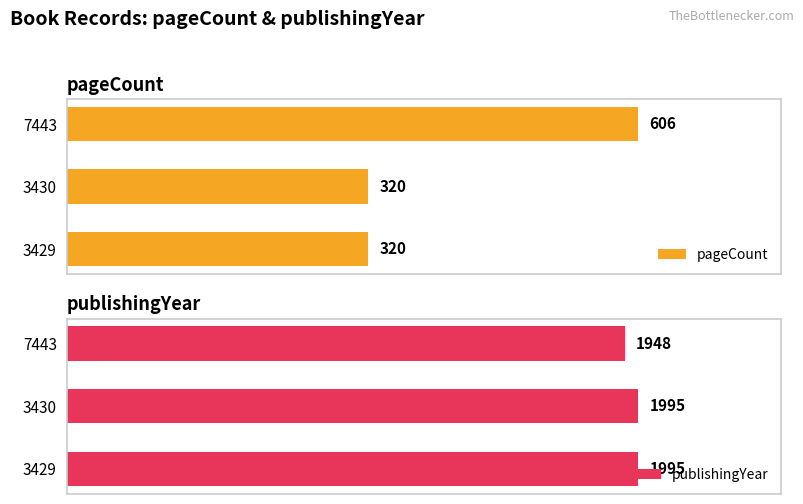

Is it true that publishingYear equals 1948 at 7443?

True